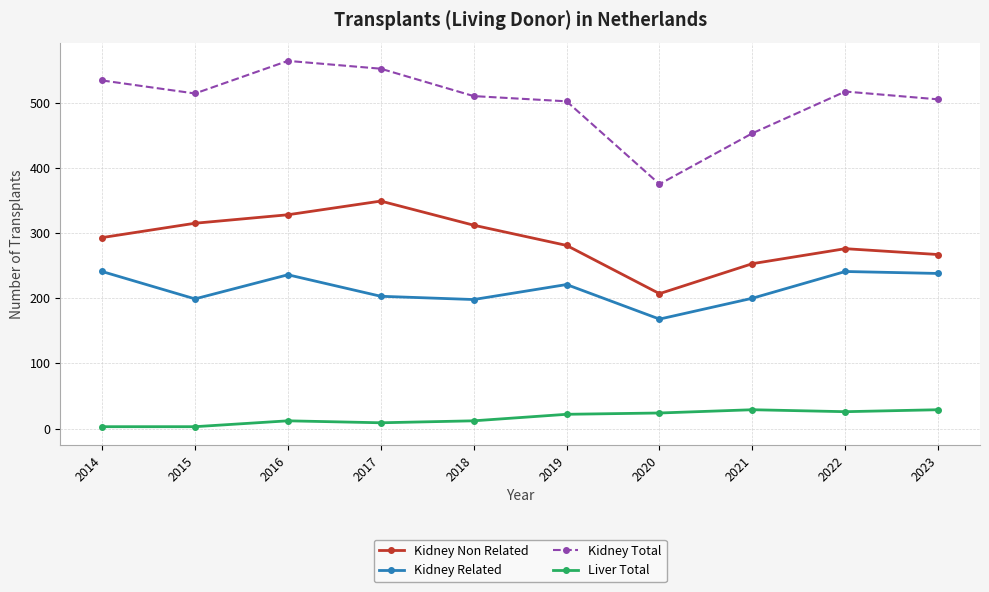

At which category is the sum across all series the highest?

2016